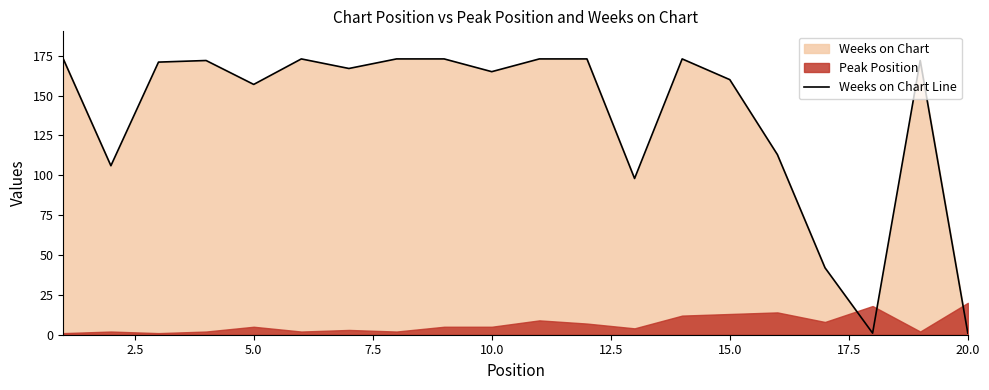

True or false: the data shows 292 at 11.

False